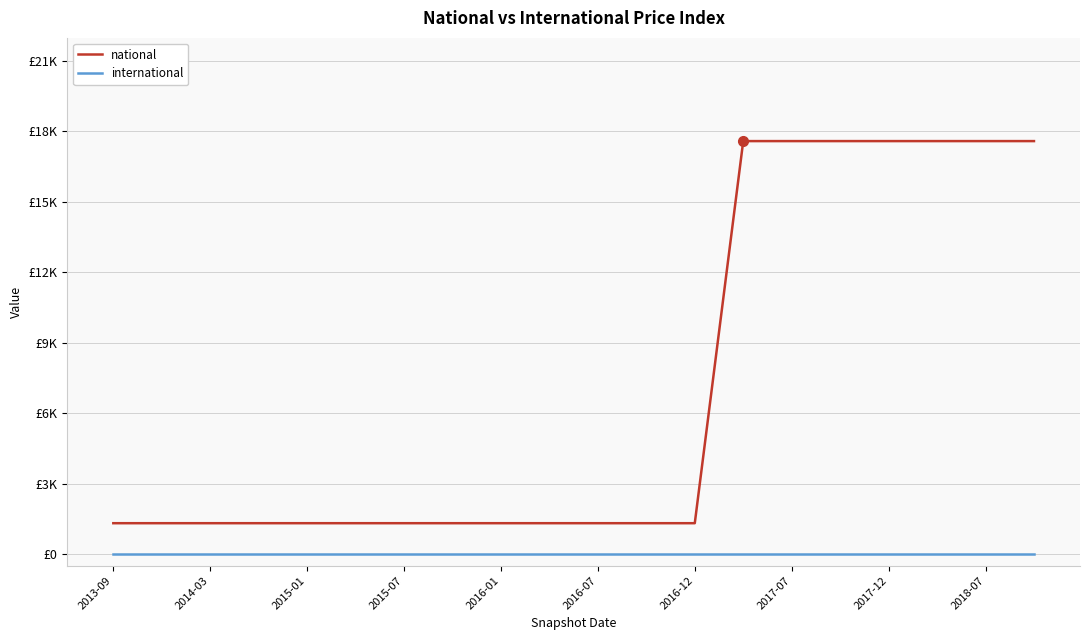

What are all the series names shown in the legend?

national, international